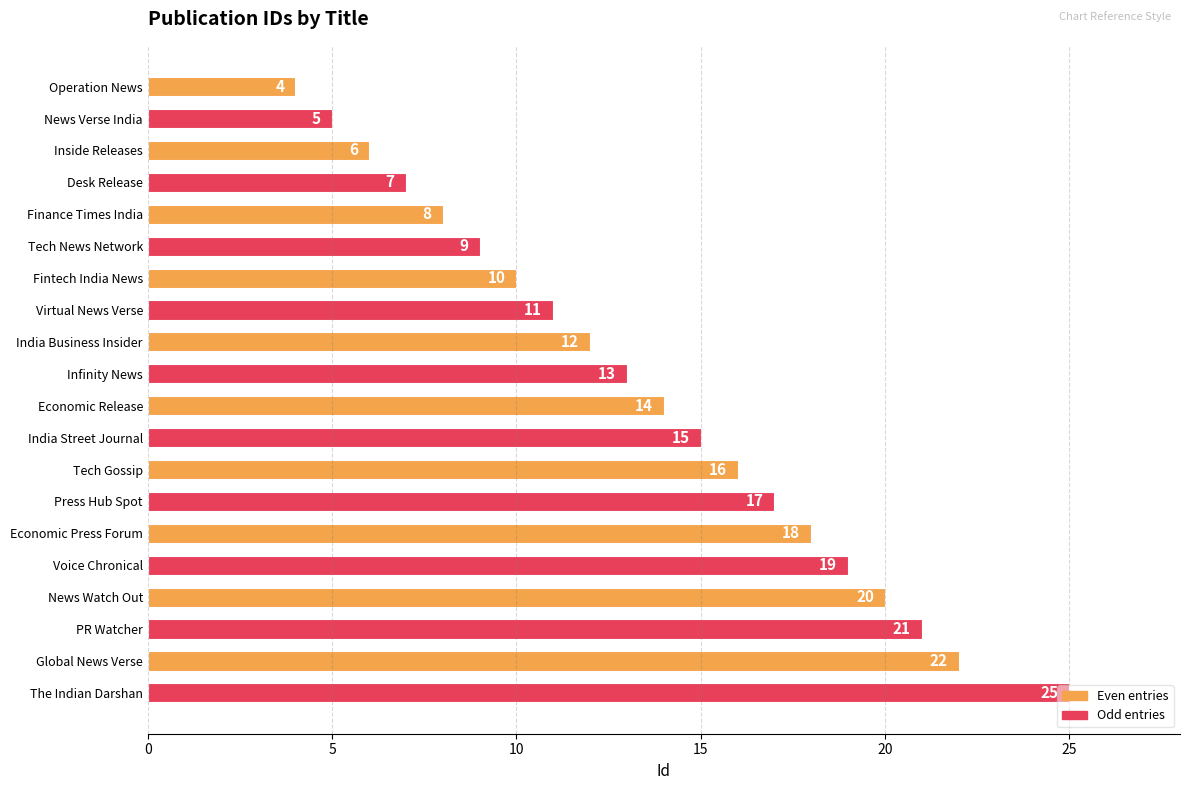

Does the chart contain any negative values?

No